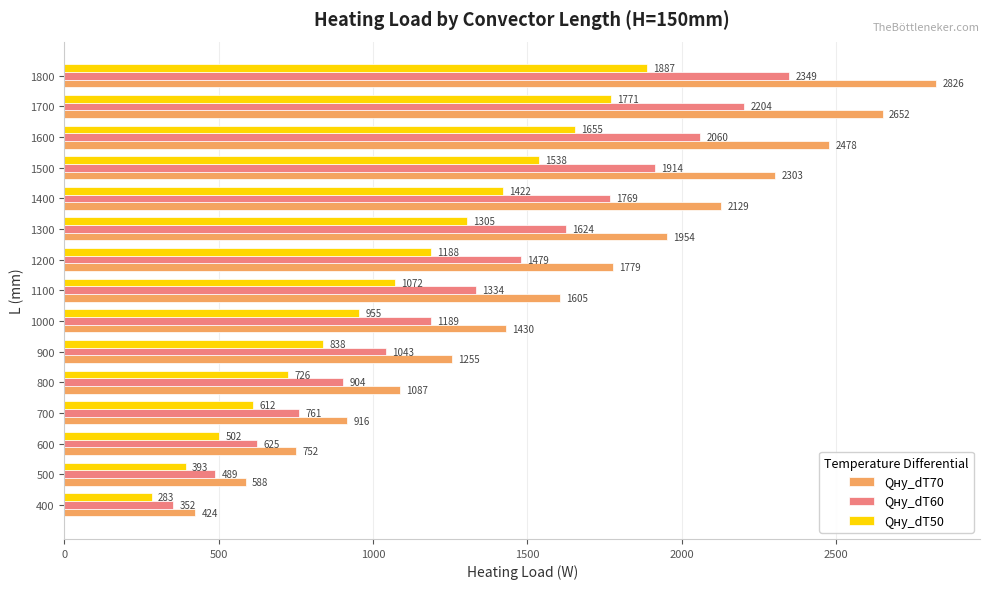

How many categories are shown in the chart?

15